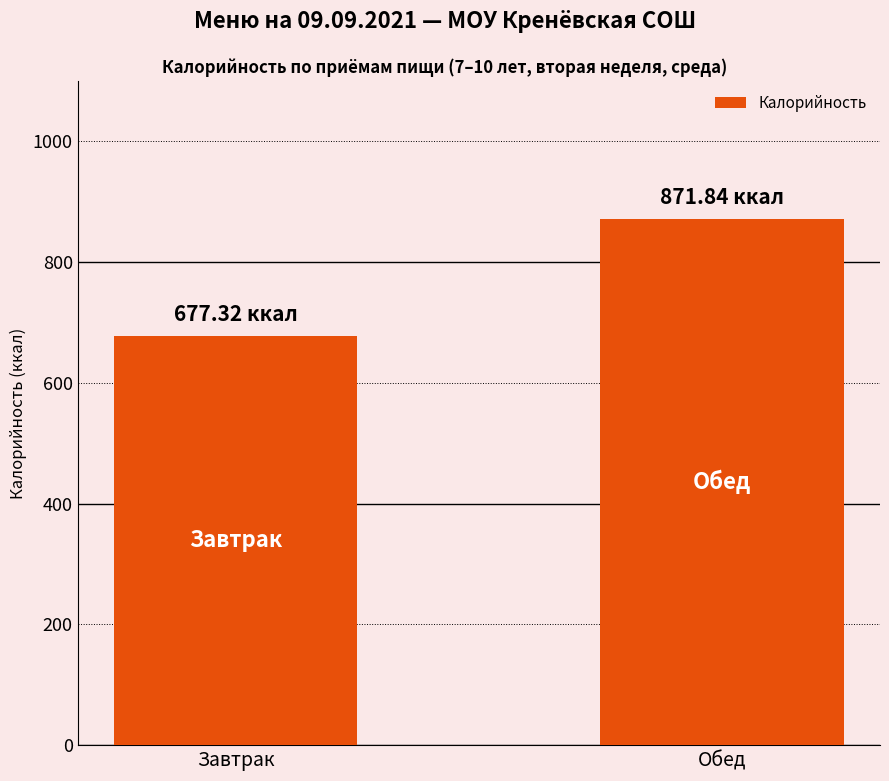

What is the maximum value shown in the chart?

871.8